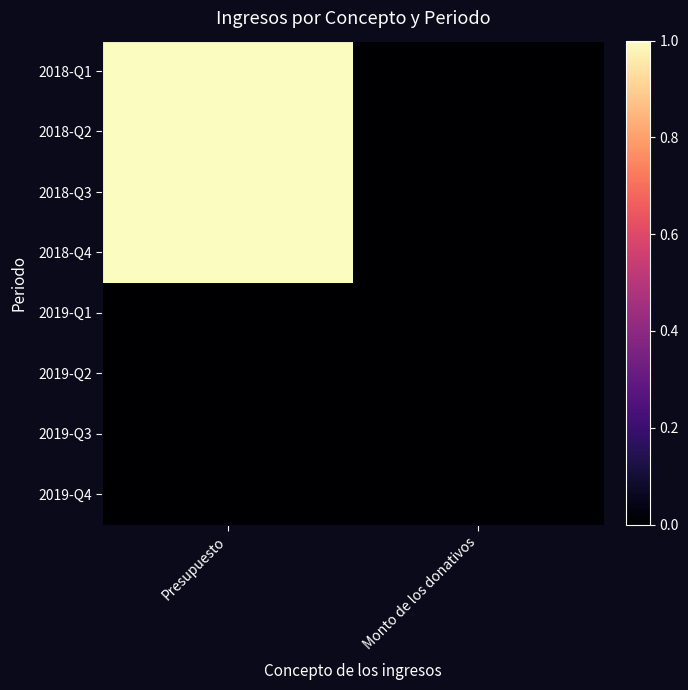

Reading left to right, what are all the values shown in this chart?

2018-Q1: Presupuesto=1	Monto de los donativos=0
2018-Q2: Presupuesto=1	Monto de los donativos=0
2018-Q3: Presupuesto=1	Monto de los donativos=0
2018-Q4: Presupuesto=1	Monto de los donativos=0
2019-Q1: Presupuesto=0	Monto de los donativos=0
2019-Q2: Presupuesto=0	Monto de los donativos=0
2019-Q3: Presupuesto=0	Monto de los donativos=0
2019-Q4: Presupuesto=0	Monto de los donativos=0